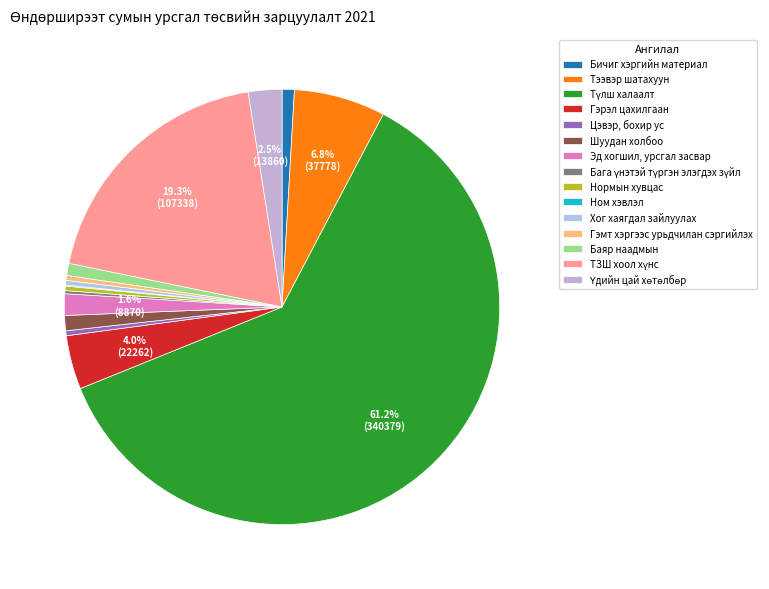

To the nearest percent, what percentage of the pie is Бичиг хэргийн материал?

1%